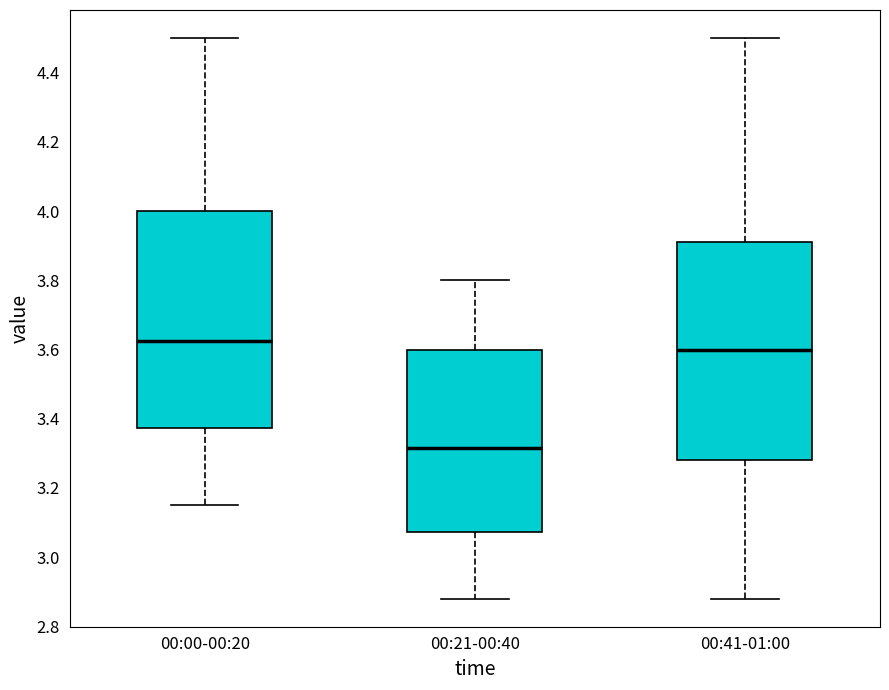

Which box's median line is the lowest?

00:21-00:40